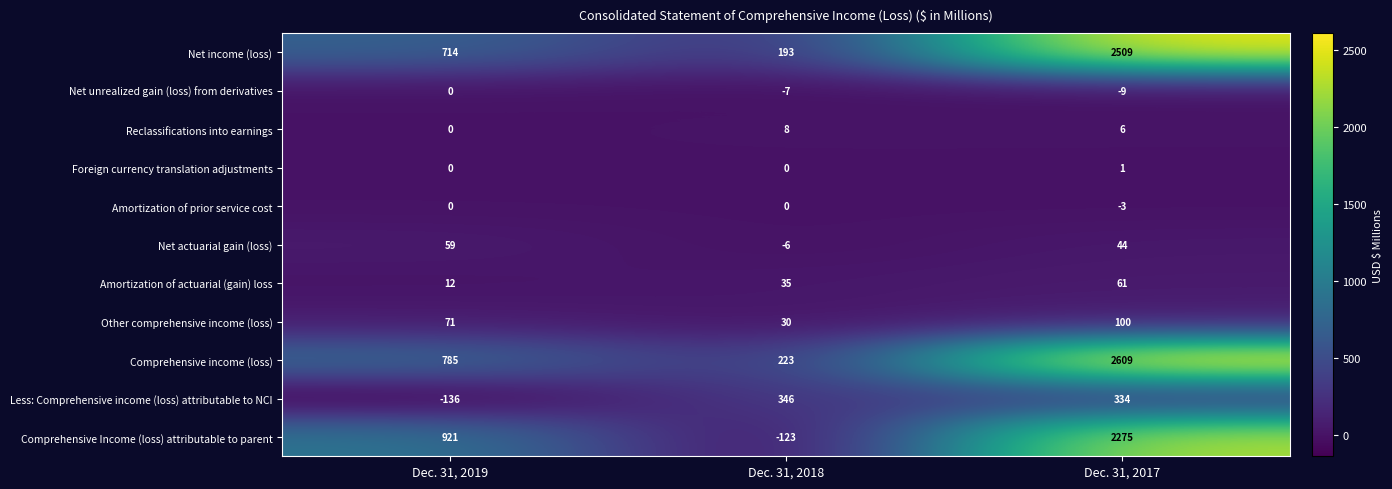

Count the number of data series in this chart.

11